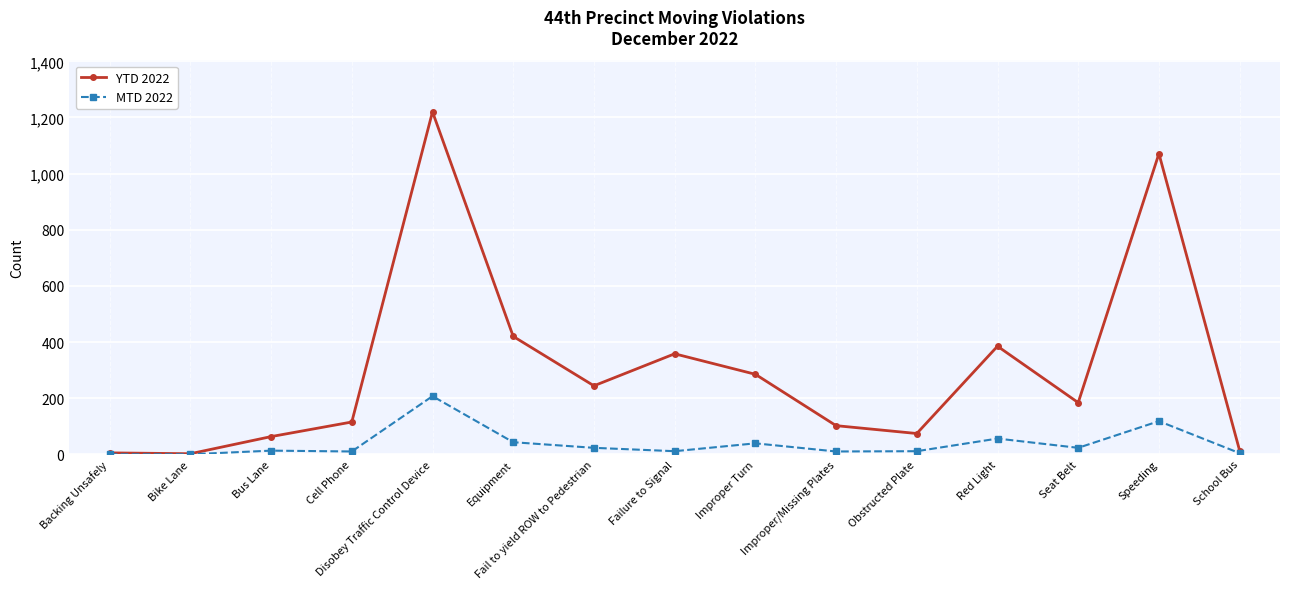

Read the MTD 2022 value at Improper Turn, to the nearest 10.

40